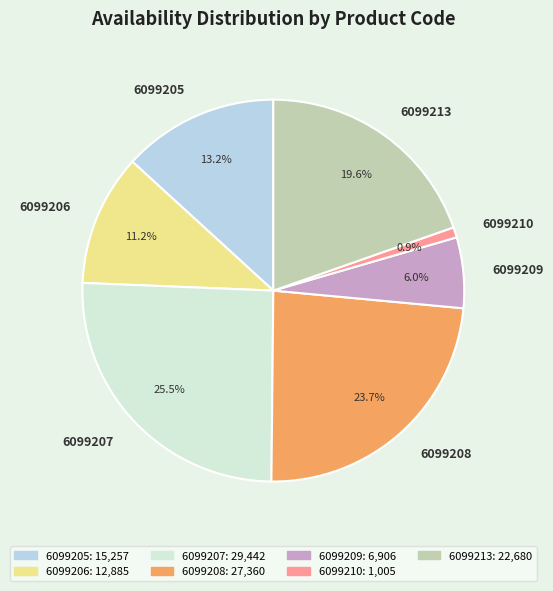

How many segments does this pie chart have?

7